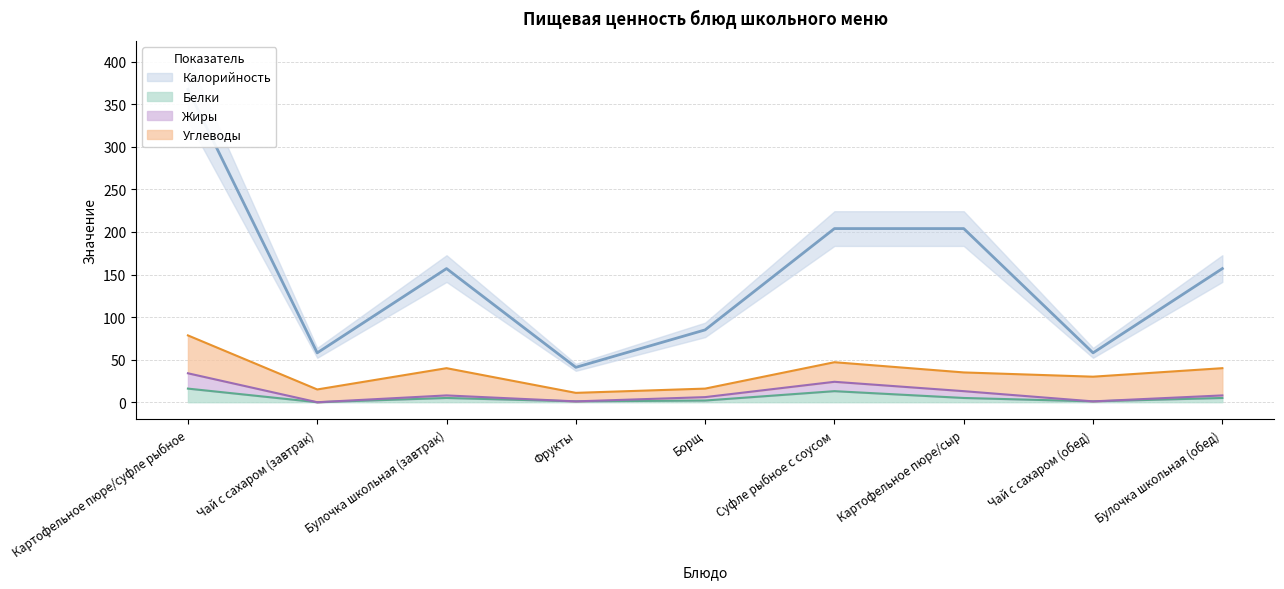

What is the difference between the maximum and minimum values in the Жиры series?

34.0